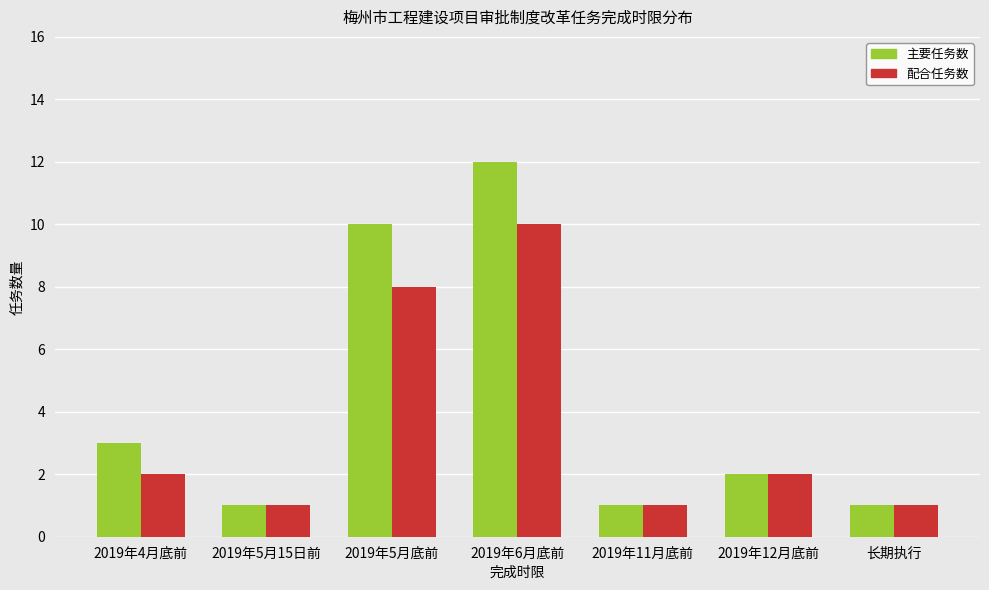

What is the highest value of the 主要任务数 series?

12